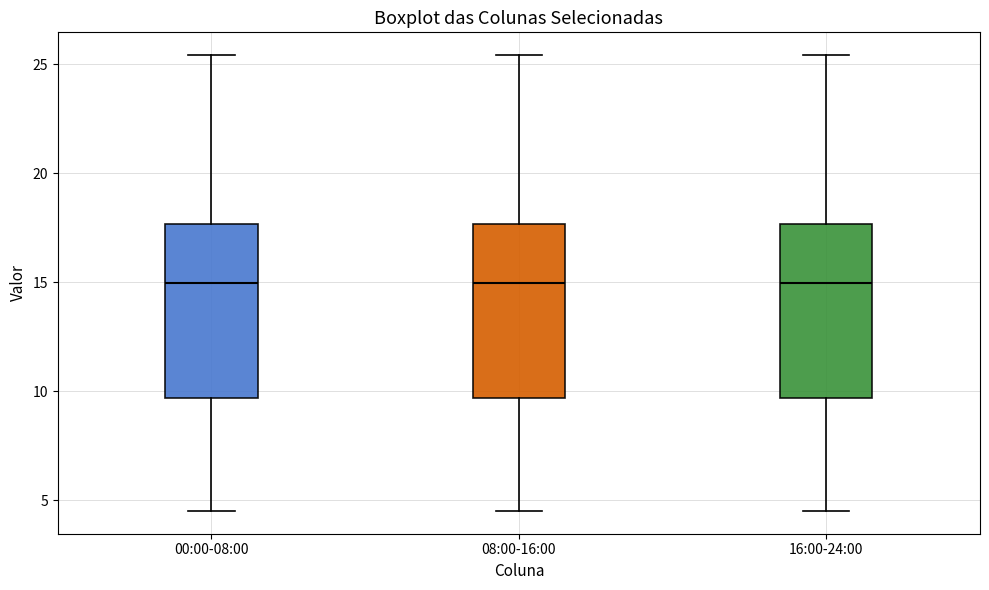

Where does the lower whisker of the box for 00:00-08:00 end on the y-axis? The values are not printed on the chart, so give them approximately, as read against the axis.

4.5